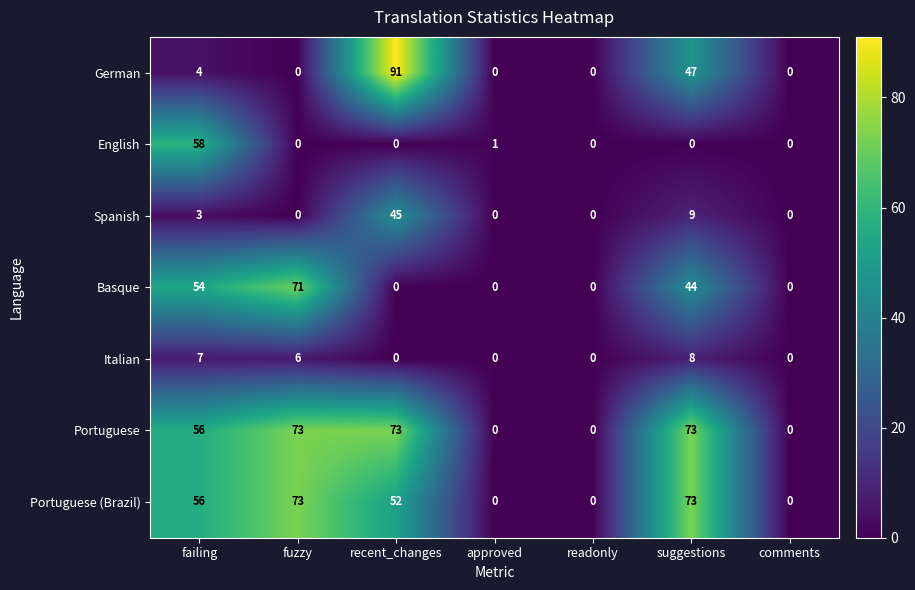

How many categories are shown in the chart?

7